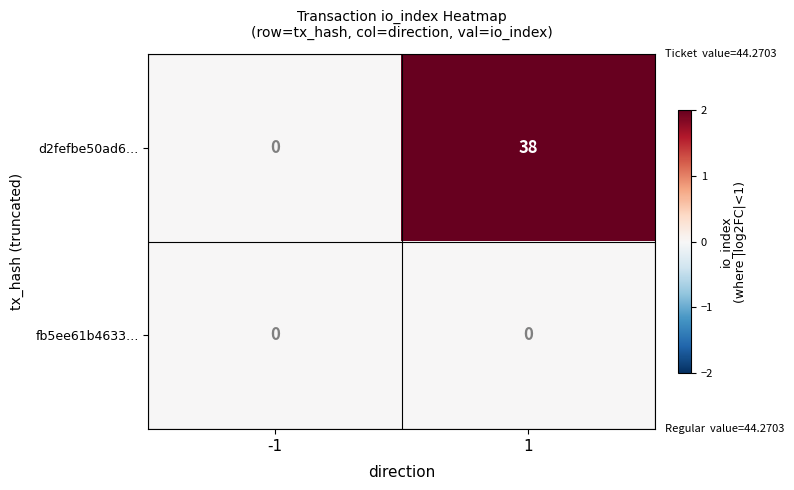

Reading right to left, transcribe all the data shown in this chart.

d2fefbe50ad6…: 1=38	-1=0
fb5ee61b4633…: 1=0	-1=0